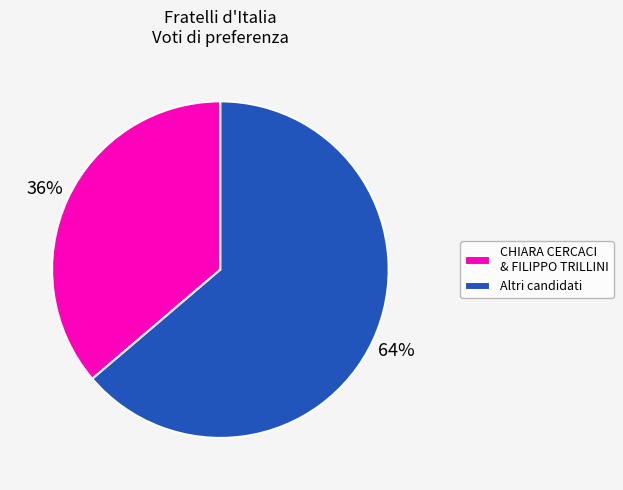

How many slices are in this pie chart?

2